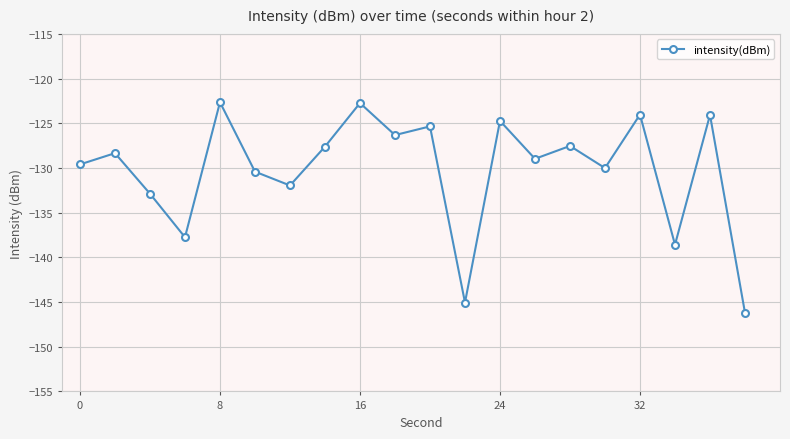

How many points are higher than both their immediate neighbors (excluding endpoints)?

8